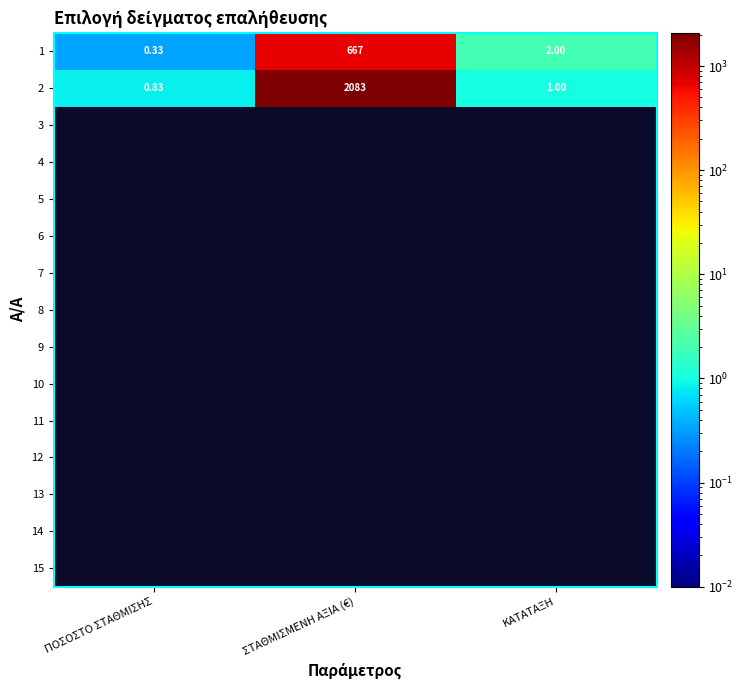

List the labels in order of 1 value, smallest first.

ΠΟΣΟΣΤΟ ΣΤΑΘΜΙΣΗΣ, ΚΑΤΑΤΑΞΗ, ΣΤΑΘΜΙΣΜΕΝΗ ΑΞΙΑ (€)